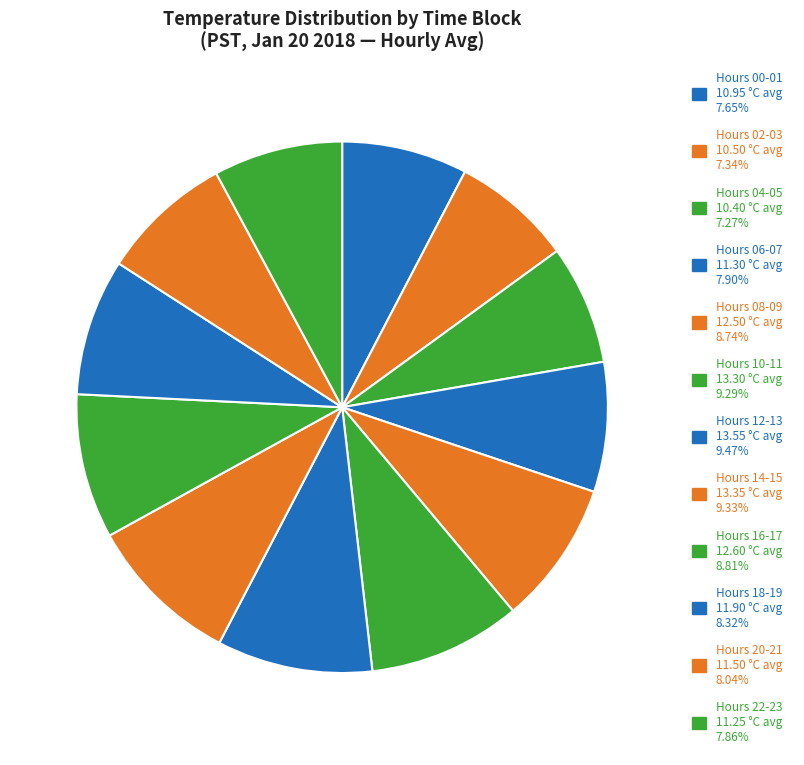

Count the number of slices in the pie.

12